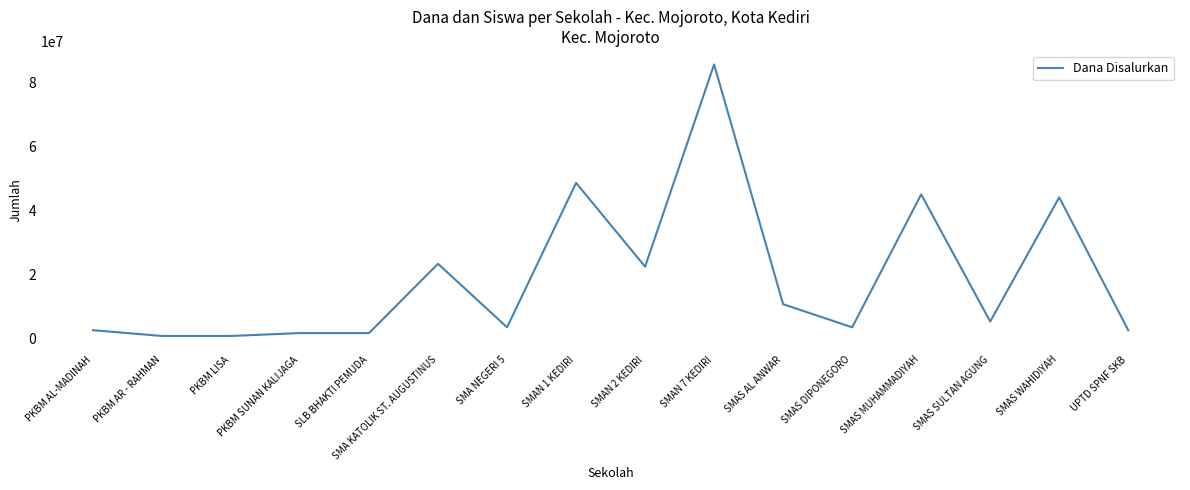

The value at SMAS DIPONEGORO is 793061. True or false?

False